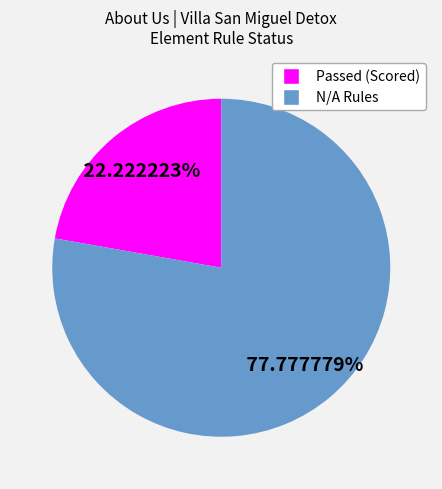

To the nearest percent, what is the difference between the largest and smallest slice percentages?

56%